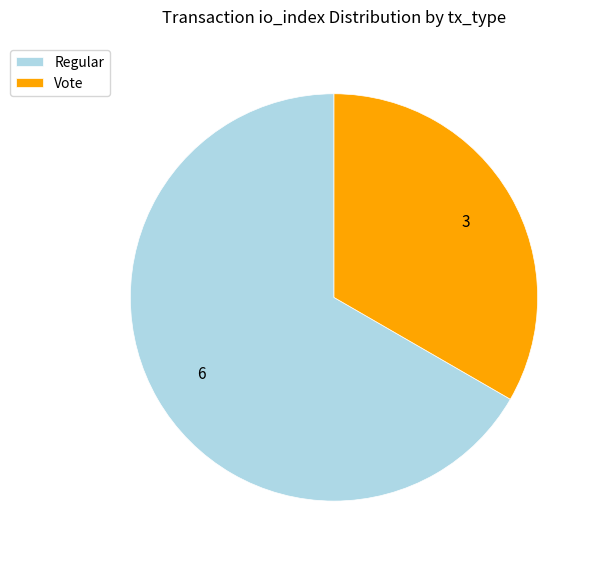

Does Vote account for over 50% of the chart?

No